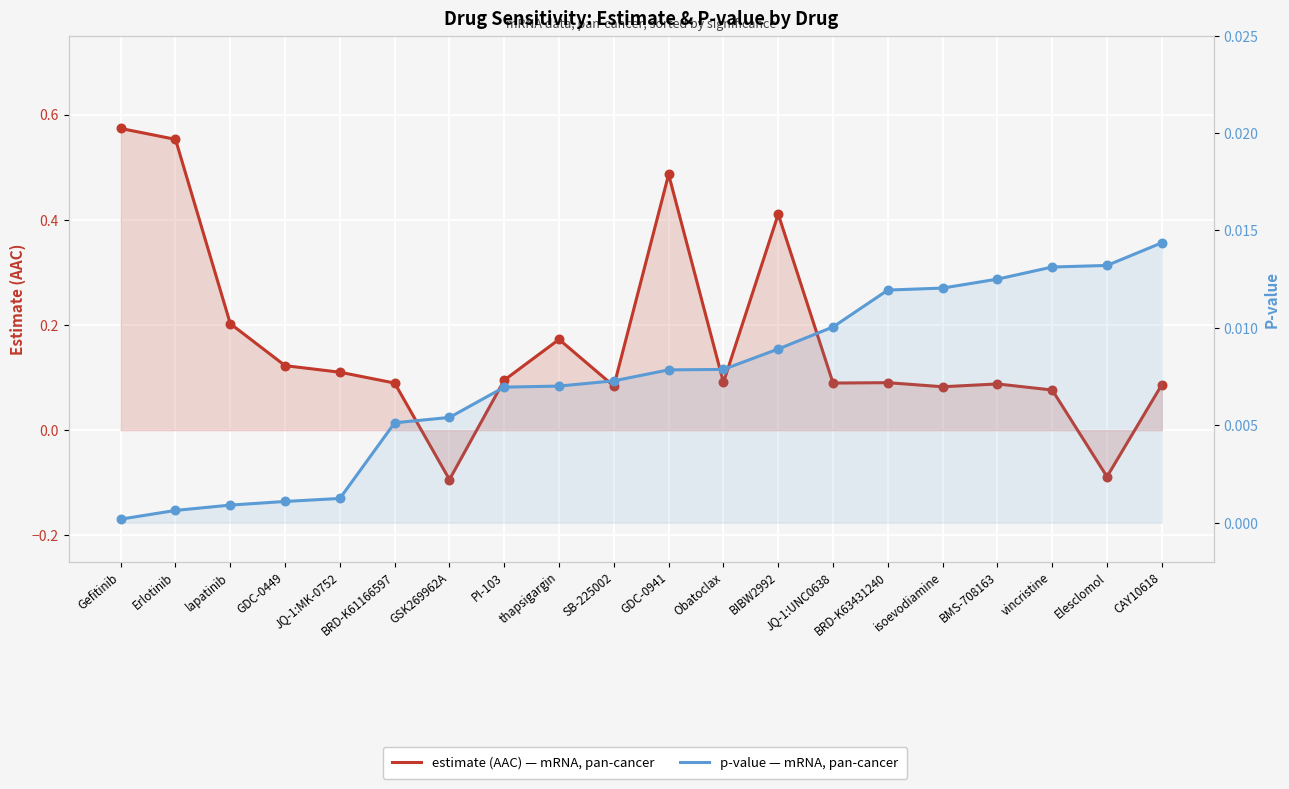

What is the total value across all series at Elesclomol?

-0.1